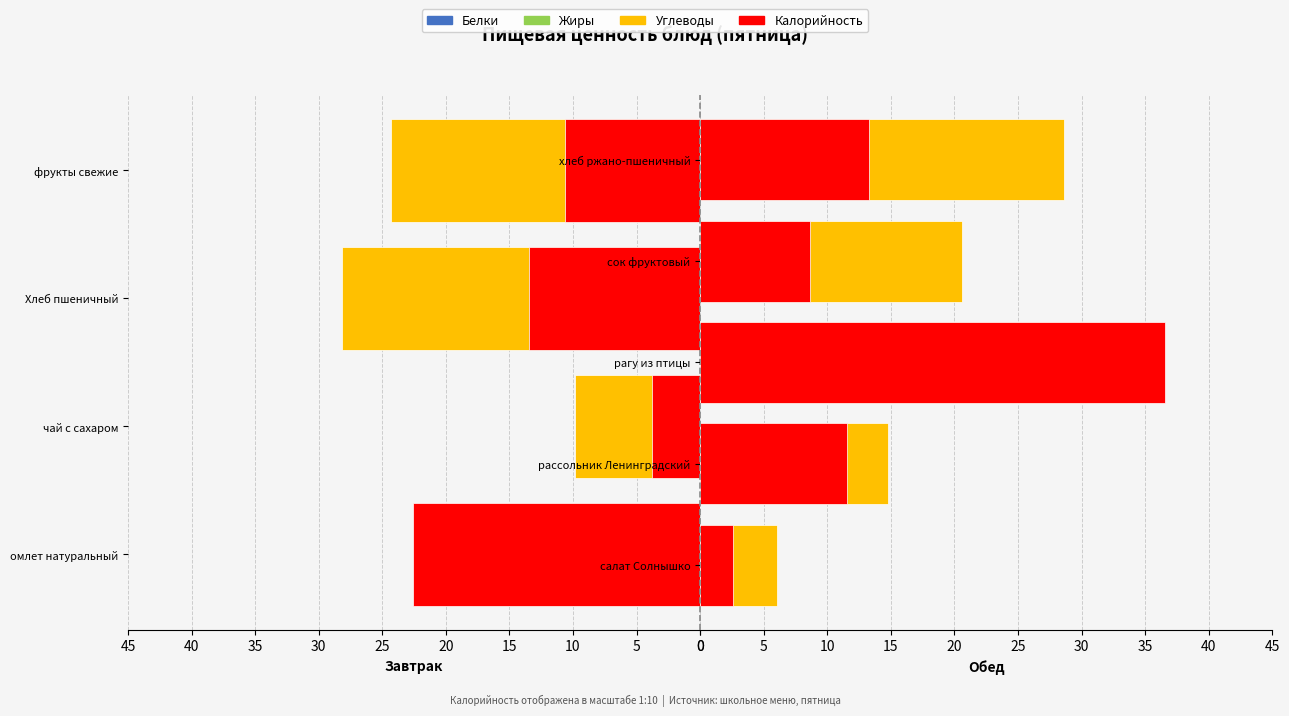

What is the difference between the maximum and minimum values in the Жиры series?

18.8